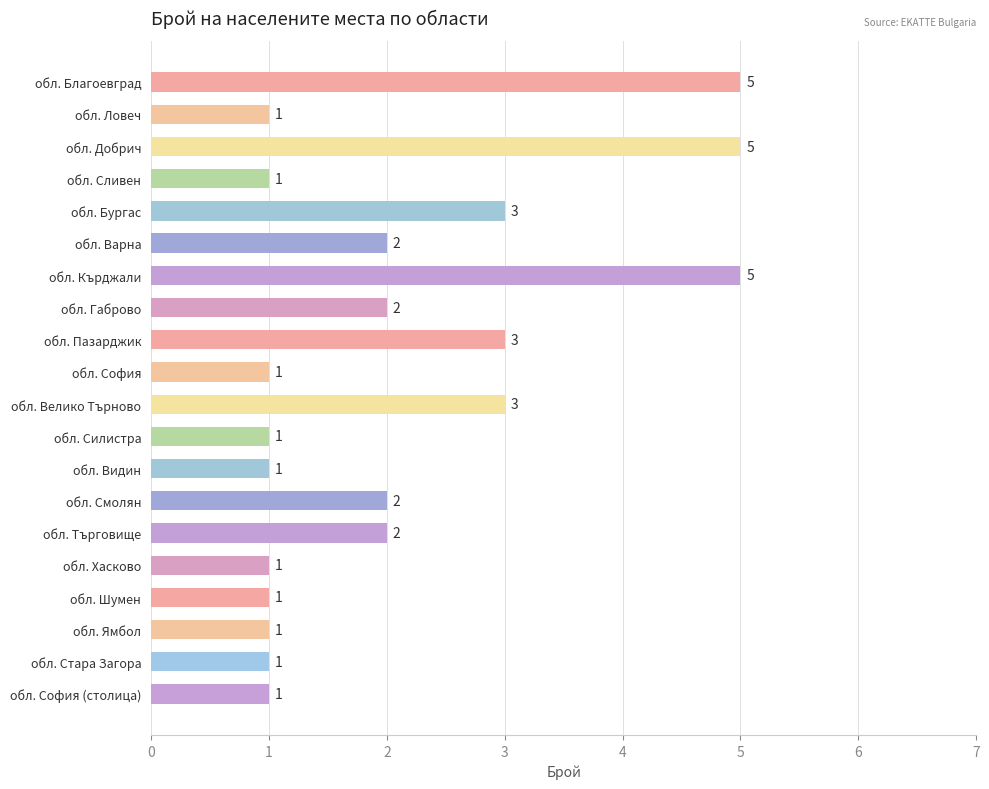

Does the chart contain any negative values?

No